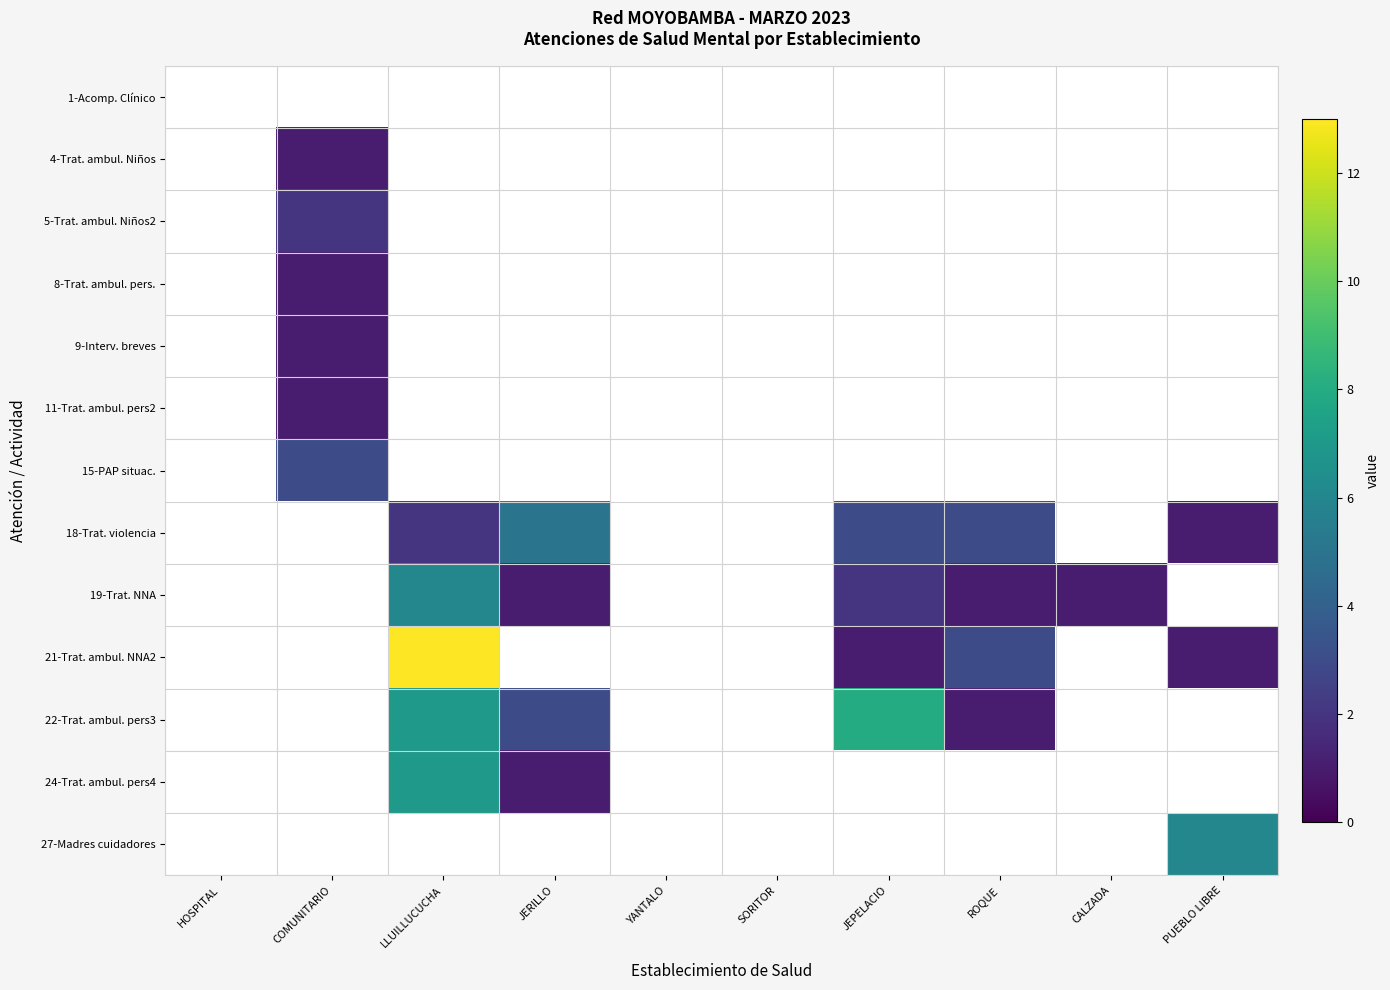

Count the 18-Trat. violencia values in the range 2 to 3.

3